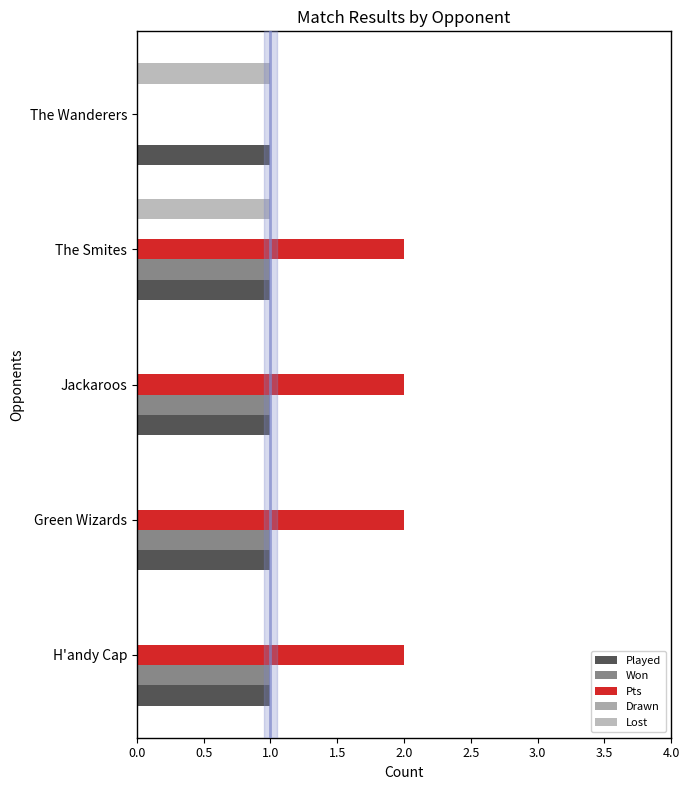

Count the number of data series in this chart.

4